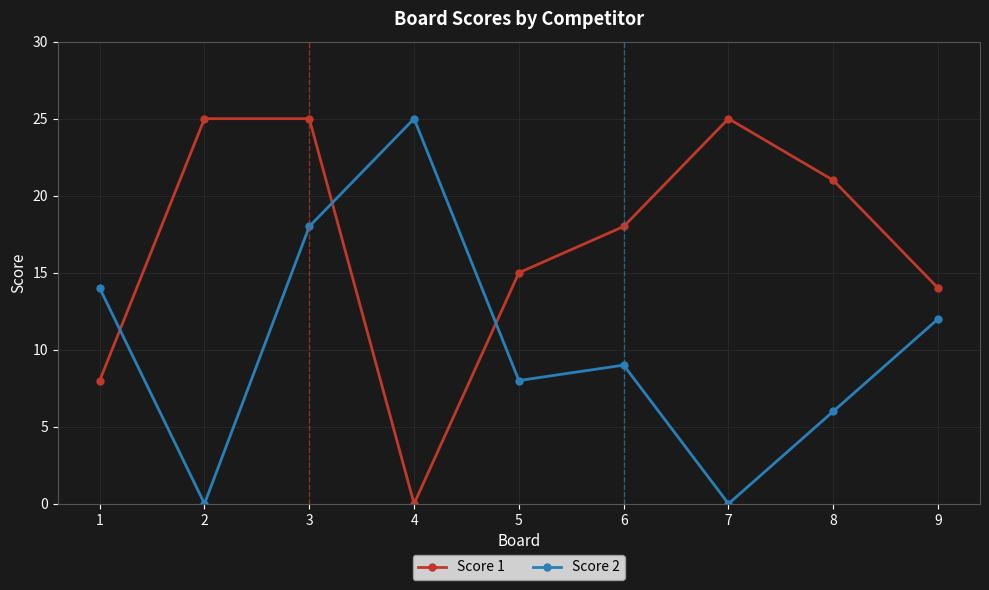

Where is the first local minimum for Score 1?

4